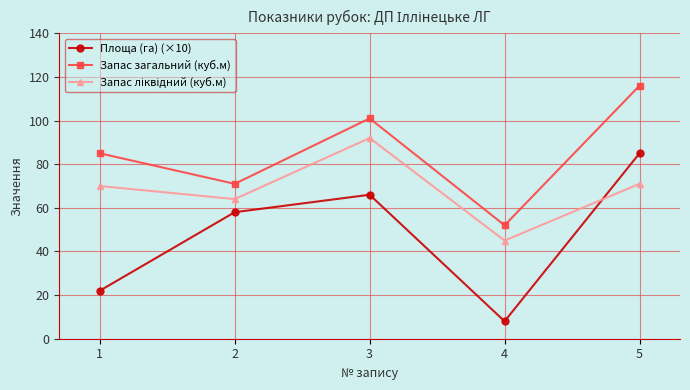

True or false: Площа (га) (×10) has more than 1 interior local peaks.

False